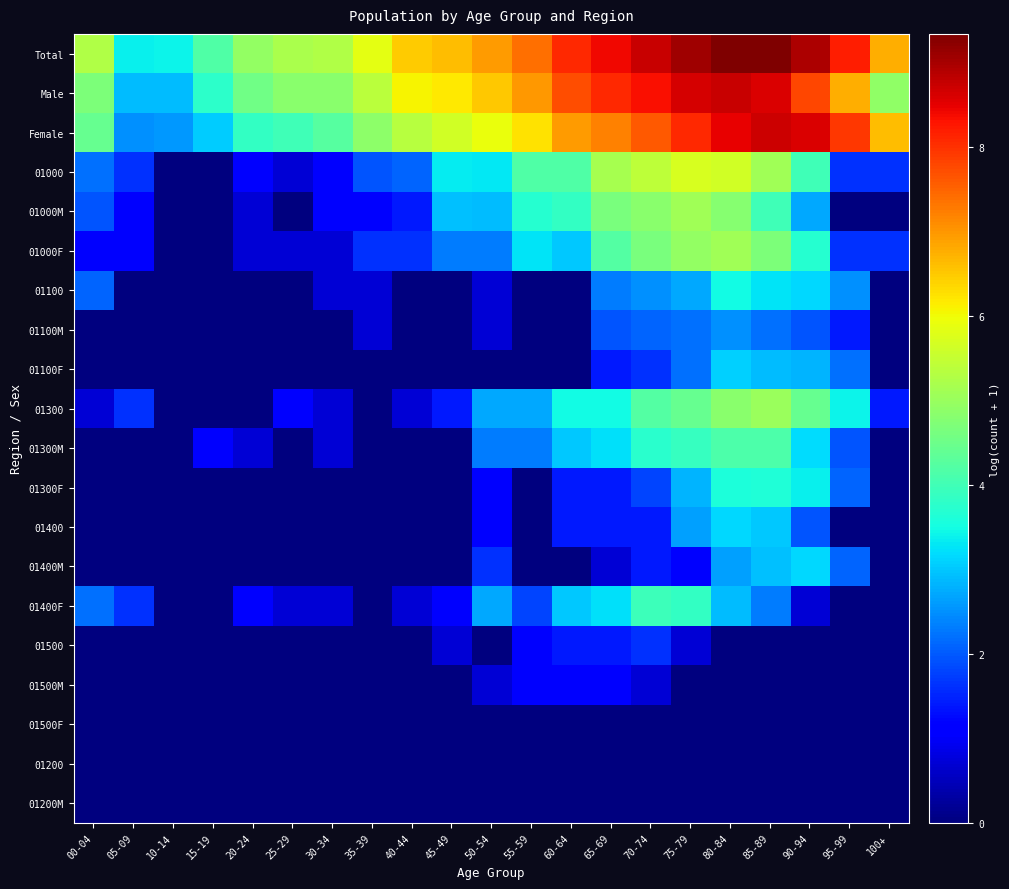

Reading left to right, transcribe all the data shown in this chart.

Total: 00-04=5.3	05-09=3.4	10-14=3.4	15-19=4.2	20-24=4.9	25-29=5.2	30-34=5.3	35-39=5.9	40-44=6.5	45-49=6.6	50-54=7.0	55-59=7.4	60-64=8.1	65-69=8.4	70-74=8.7	75-79=9.1	80-84=9.3	85-89=9.3	90-94=9.0	95-99=8.2	100+=6.8
Male: 00-04=4.7	05-09=2.9	10-14=2.9	15-19=3.8	20-24=4.5	25-29=4.8	30-34=4.8	35-39=5.4	40-44=6.1	45-49=6.2	50-54=6.5	55-59=7.0	60-64=7.7	65-69=8.1	70-74=8.3	75-79=8.6	80-84=8.7	85-89=8.6	90-94=7.8	95-99=6.7	100+=4.9
Female: 00-04=4.4	05-09=2.5	10-14=2.6	15-19=3.0	20-24=3.9	25-29=4.0	30-34=4.2	35-39=4.9	40-44=5.4	45-49=5.6	50-54=5.9	55-59=6.3	60-64=6.9	65-69=7.2	70-74=7.6	75-79=8.1	80-84=8.5	85-89=8.7	90-94=8.6	95-99=7.9	100+=6.6
01000: 00-04=2.2	05-09=1.6	10-14=0.0	15-19=0.0	20-24=1.1	25-29=0.7	30-34=1.1	35-39=1.9	40-44=2.1	45-49=3.3	50-54=3.3	55-59=4.2	60-64=4.2	65-69=5.1	70-74=5.4	75-79=5.7	80-84=5.6	85-89=5.1	90-94=4.0	95-99=1.6	100+=1.6
01000M: 00-04=1.9	05-09=1.1	10-14=0.0	15-19=0.0	20-24=0.7	25-29=0.0	30-34=1.1	35-39=1.1	40-44=1.4	45-49=2.9	50-54=2.9	55-59=3.7	60-64=3.9	65-69=4.7	70-74=4.8	75-79=5.1	80-84=4.8	85-89=4.0	90-94=2.7	95-99=0.0	100+=0.0
01000F: 00-04=1.1	05-09=1.1	10-14=0.0	15-19=0.0	20-24=0.7	25-29=0.7	30-34=0.7	35-39=1.6	40-44=1.6	45-49=2.3	50-54=2.3	55-59=3.3	60-64=3.0	65-69=4.2	70-74=4.6	75-79=5.0	80-84=5.1	85-89=4.7	90-94=3.7	95-99=1.6	100+=1.6
01100: 00-04=2.1	05-09=0.0	10-14=0.0	15-19=0.0	20-24=0.0	25-29=0.0	30-34=0.7	35-39=0.7	40-44=0.0	45-49=0.0	50-54=0.7	55-59=0.0	60-64=0.0	65-69=2.3	70-74=2.5	75-79=2.7	80-84=3.5	85-89=3.3	90-94=3.1	95-99=2.5	100+=0.0
01100M: 00-04=0.0	05-09=0.0	10-14=0.0	15-19=0.0	20-24=0.0	25-29=0.0	30-34=0.0	35-39=0.7	40-44=0.0	45-49=0.0	50-54=0.7	55-59=0.0	60-64=0.0	65-69=1.9	70-74=2.1	75-79=2.2	80-84=2.5	85-89=2.2	90-94=1.9	95-99=1.4	100+=0.0
01100F: 00-04=0.0	05-09=0.0	10-14=0.0	15-19=0.0	20-24=0.0	25-29=0.0	30-34=0.0	35-39=0.0	40-44=0.0	45-49=0.0	50-54=0.0	55-59=0.0	60-64=0.0	65-69=1.4	70-74=1.6	75-79=2.2	80-84=3.1	85-89=2.9	90-94=2.8	95-99=2.2	100+=0.0
01300: 00-04=0.7	05-09=1.6	10-14=0.0	15-19=0.0	20-24=0.0	25-29=1.1	30-34=0.7	35-39=0.0	40-44=0.7	45-49=1.4	50-54=2.7	55-59=2.7	60-64=3.5	65-69=3.5	70-74=4.2	75-79=4.4	80-84=4.8	85-89=5.0	90-94=4.4	95-99=3.4	100+=1.4
01300M: 00-04=0.0	05-09=0.0	10-14=0.0	15-19=1.1	20-24=0.7	25-29=0.0	30-34=0.7	35-39=0.0	40-44=0.0	45-49=0.0	50-54=2.3	55-59=2.3	60-64=3.0	65-69=3.2	70-74=3.7	75-79=3.9	80-84=4.1	85-89=4.1	90-94=3.2	95-99=1.9	100+=0.0
01300F: 00-04=0.0	05-09=0.0	10-14=0.0	15-19=0.0	20-24=0.0	25-29=0.0	30-34=0.0	35-39=0.0	40-44=0.0	45-49=0.0	50-54=1.1	55-59=0.0	60-64=1.4	65-69=1.4	70-74=1.8	75-79=2.8	80-84=3.6	85-89=3.6	90-94=3.4	95-99=2.1	100+=0.0
01400: 00-04=0.0	05-09=0.0	10-14=0.0	15-19=0.0	20-24=0.0	25-29=0.0	30-34=0.0	35-39=0.0	40-44=0.0	45-49=0.0	50-54=1.1	55-59=0.0	60-64=1.4	65-69=1.4	70-74=1.4	75-79=2.6	80-84=3.1	85-89=3.0	90-94=1.9	95-99=0.0	100+=0.0
01400M: 00-04=0.0	05-09=0.0	10-14=0.0	15-19=0.0	20-24=0.0	25-29=0.0	30-34=0.0	35-39=0.0	40-44=0.0	45-49=0.0	50-54=1.6	55-59=0.0	60-64=0.0	65-69=0.7	70-74=1.4	75-79=1.1	80-84=2.6	85-89=2.9	90-94=3.1	95-99=2.1	100+=0.0
01400F: 00-04=2.2	05-09=1.6	10-14=0.0	15-19=0.0	20-24=1.1	25-29=0.7	30-34=0.7	35-39=0.0	40-44=0.7	45-49=1.1	50-54=2.7	55-59=1.8	60-64=3.0	65-69=3.2	70-74=4.0	75-79=3.8	80-84=2.9	85-89=2.3	90-94=0.7	95-99=0.0	100+=0.0
01500: 00-04=0.0	05-09=0.0	10-14=0.0	15-19=0.0	20-24=0.0	25-29=0.0	30-34=0.0	35-39=0.0	40-44=0.0	45-49=0.7	50-54=0.0	55-59=1.1	60-64=1.4	65-69=1.4	70-74=1.6	75-79=0.7	80-84=0.0	85-89=0.0	90-94=0.0	95-99=0.0	100+=0.0
01500M: 00-04=0.0	05-09=0.0	10-14=0.0	15-19=0.0	20-24=0.0	25-29=0.0	30-34=0.0	35-39=0.0	40-44=0.0	45-49=0.0	50-54=0.7	55-59=1.1	60-64=1.1	65-69=1.1	70-74=0.7	75-79=0.0	80-84=0.0	85-89=0.0	90-94=0.0	95-99=0.0	100+=0.0
01500F: 00-04=0.0	05-09=0.0	10-14=0.0	15-19=0.0	20-24=0.0	25-29=0.0	30-34=0.0	35-39=0.0	40-44=0.0	45-49=0.0	50-54=0.0	55-59=0.0	60-64=0.0	65-69=0.0	70-74=0.0	75-79=0.0	80-84=0.0	85-89=0.0	90-94=0.0	95-99=0.0	100+=0.0
01200: 00-04=0.0	05-09=0.0	10-14=0.0	15-19=0.0	20-24=0.0	25-29=0.0	30-34=0.0	35-39=0.0	40-44=0.0	45-49=0.0	50-54=0.0	55-59=0.0	60-64=0.0	65-69=0.0	70-74=0.0	75-79=0.0	80-84=0.0	85-89=0.0	90-94=0.0	95-99=0.0	100+=0.0
01200M: 00-04=0.0	05-09=0.0	10-14=0.0	15-19=0.0	20-24=0.0	25-29=0.0	30-34=0.0	35-39=0.0	40-44=0.0	45-49=0.0	50-54=0.0	55-59=0.0	60-64=0.0	65-69=0.0	70-74=0.0	75-79=0.0	80-84=0.0	85-89=0.0	90-94=0.0	95-99=0.0	100+=0.0